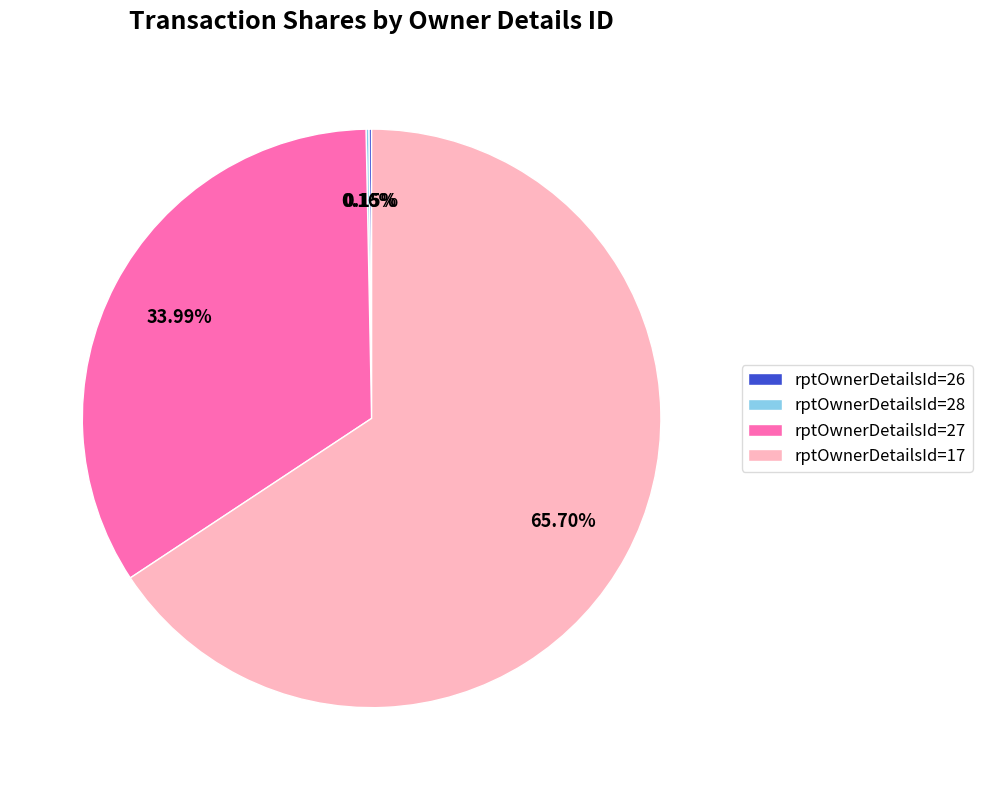

Which has a higher value, rptOwnerDetailsId=27 or rptOwnerDetailsId=17?

rptOwnerDetailsId=17